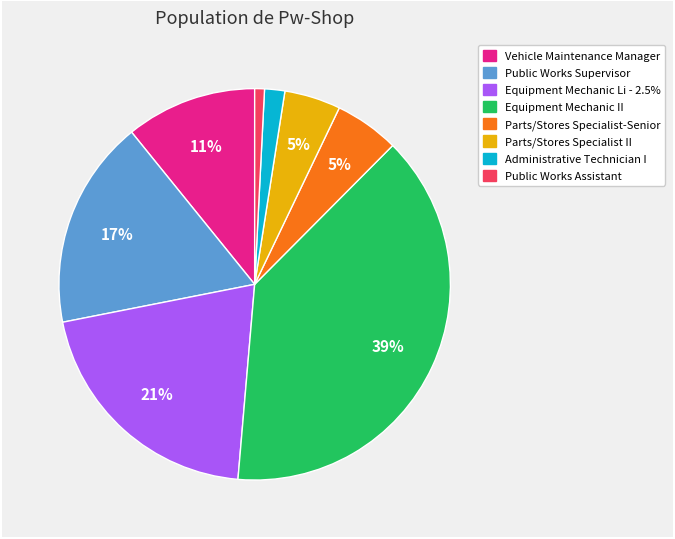

To the nearest percent, what percentage of the pie is Equipment Mechanic II?

39%